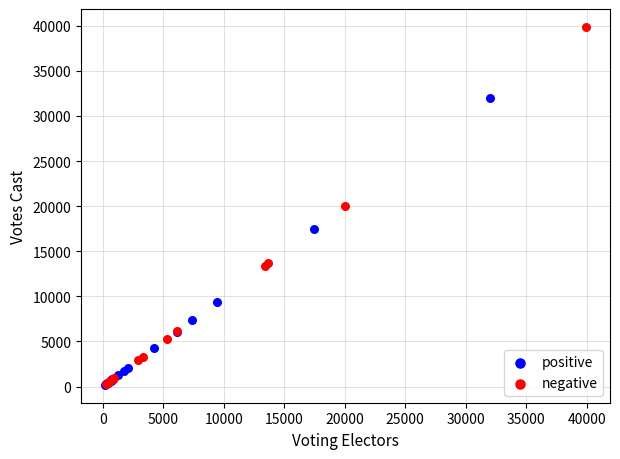

Which series has the widest spread of Y values?

negative